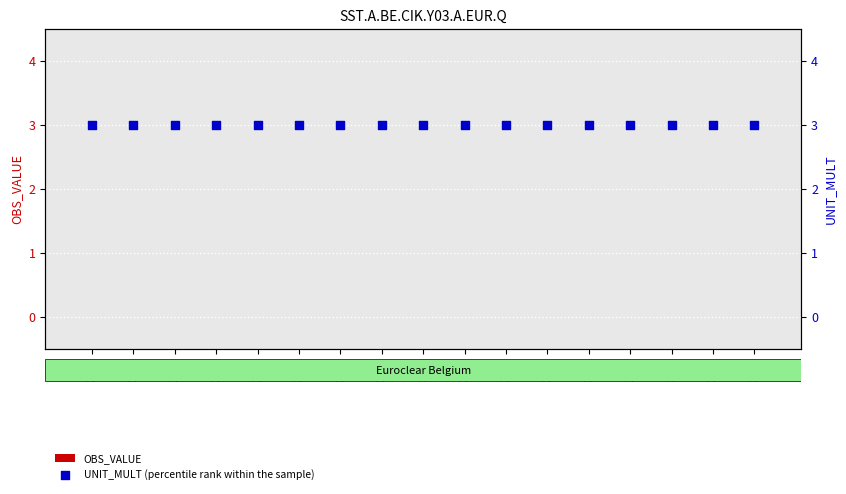

What is the total value across all series at 2011?

3